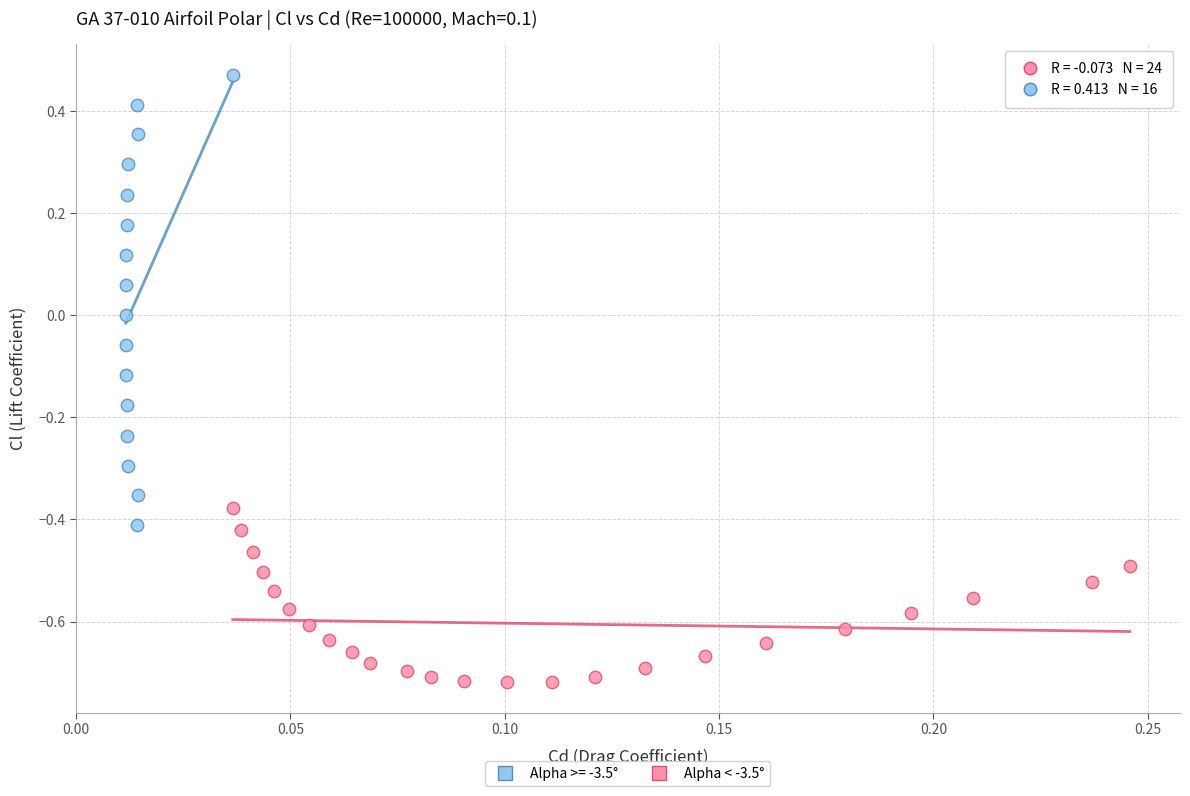

Which series contains the highest Y value?

Alpha >= -3.5°